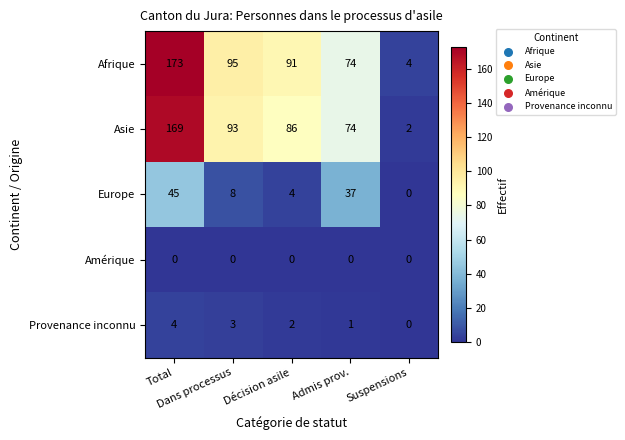

Which series has the widest spread of values?

Afrique